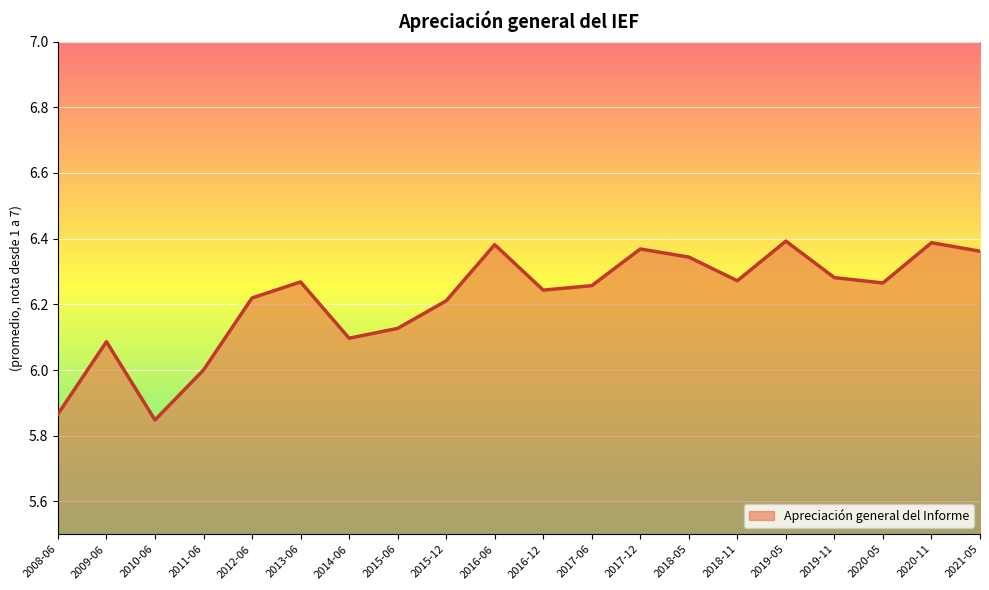

At which label is the value closest to 6?

2011-06